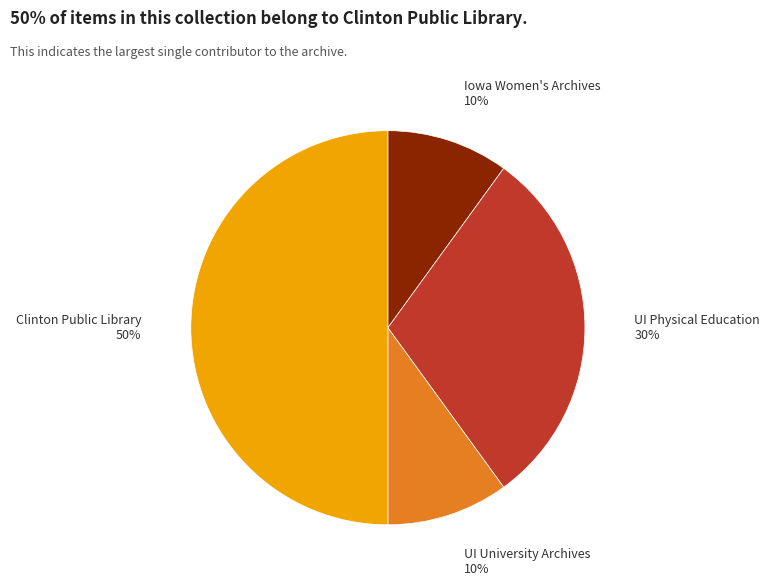

To the nearest percent, what portion does UI University Archives represent?

10%